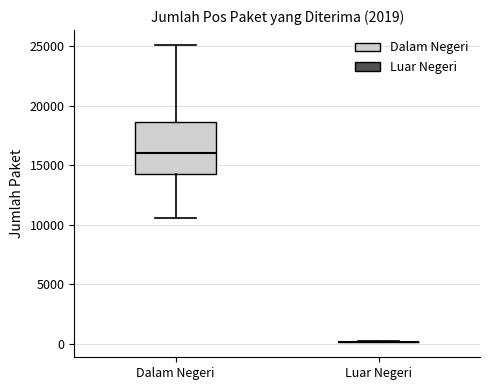

Reading left to right, read every box against the y-axis: the position of its median line, the range the box covers, and the ends of its whiskers. The values are not printed on the chart, so give them approximately, as read against the axis.

Dalam Negeri: median 16000, box 14500 to 18500, whiskers 10500 to 25000
Luar Negeri: box collapsed to a line at 0, whiskers 0 to 0